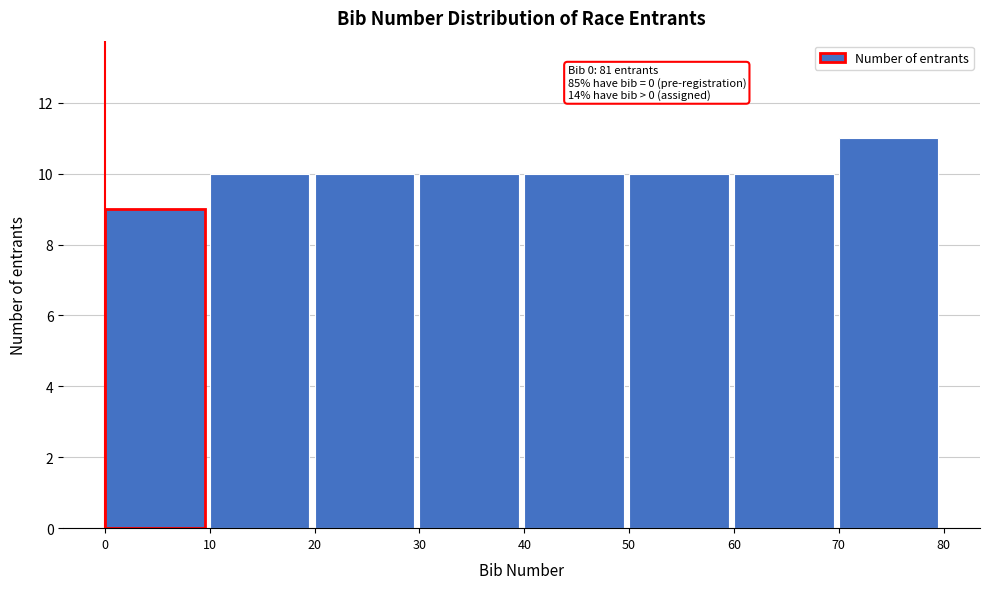

Over which range of the x-axis is the bar tallest?

70 to 80